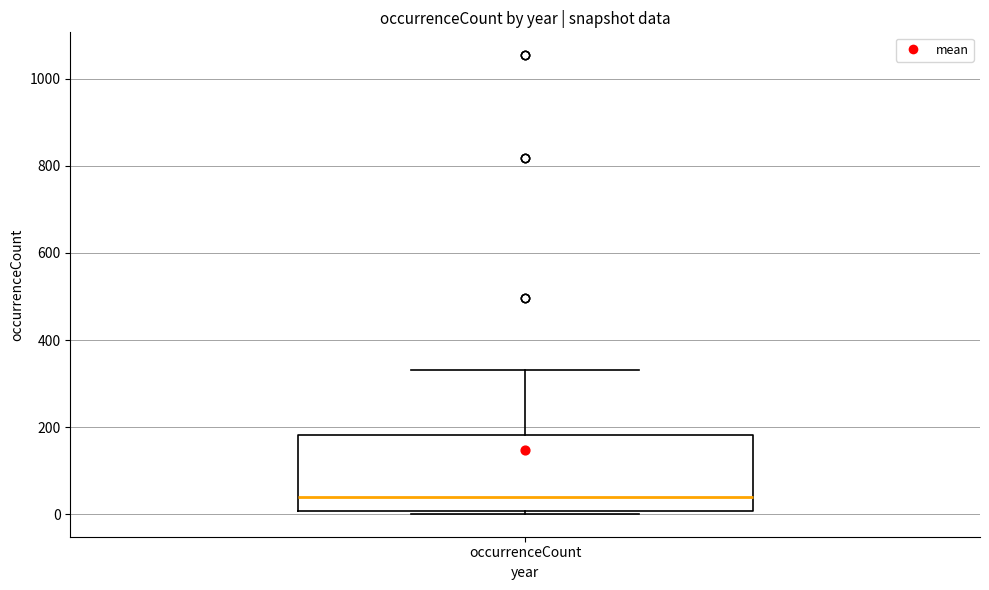

Read this box plot against the y-axis: the position of the median line, the range covered by the box, and the ends of both whiskers. The values are not printed on the chart, so give them approximately, as read against the axis.

median 40, box 0 to 180, whiskers 0 (just below the box's lower edge) to 340